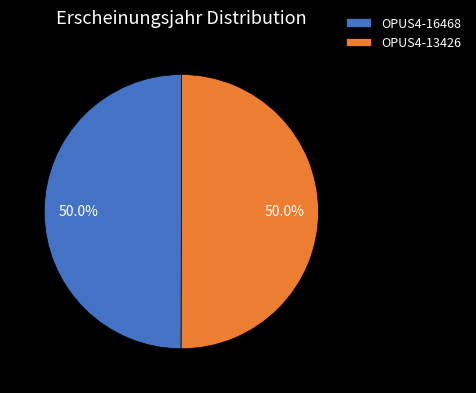

To the nearest percent, what is the combined percentage of OPUS4-16468 and OPUS4-13426?

100%